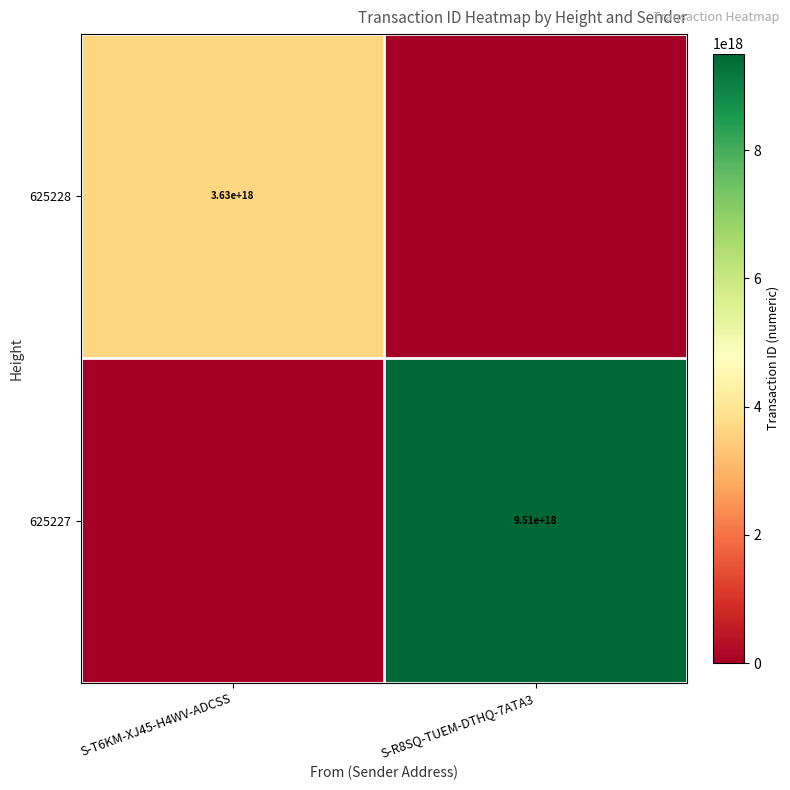

The value of 625228 at S-T6KM-XJ45-H4WV-ADCSS is 3630000000000000000. True or false?

True